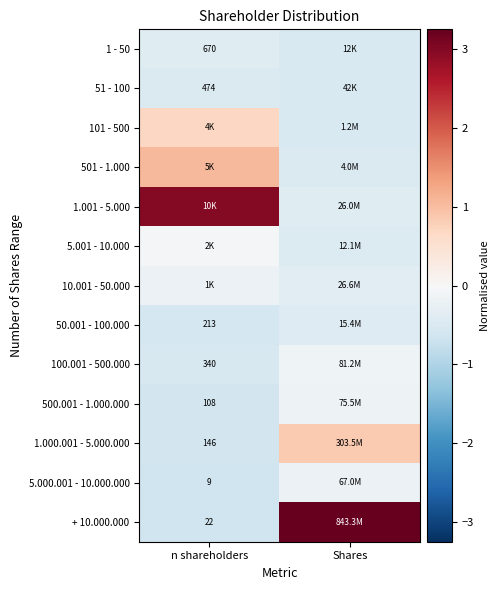

Which has a higher value, Shares or n shareholders?

n shareholders